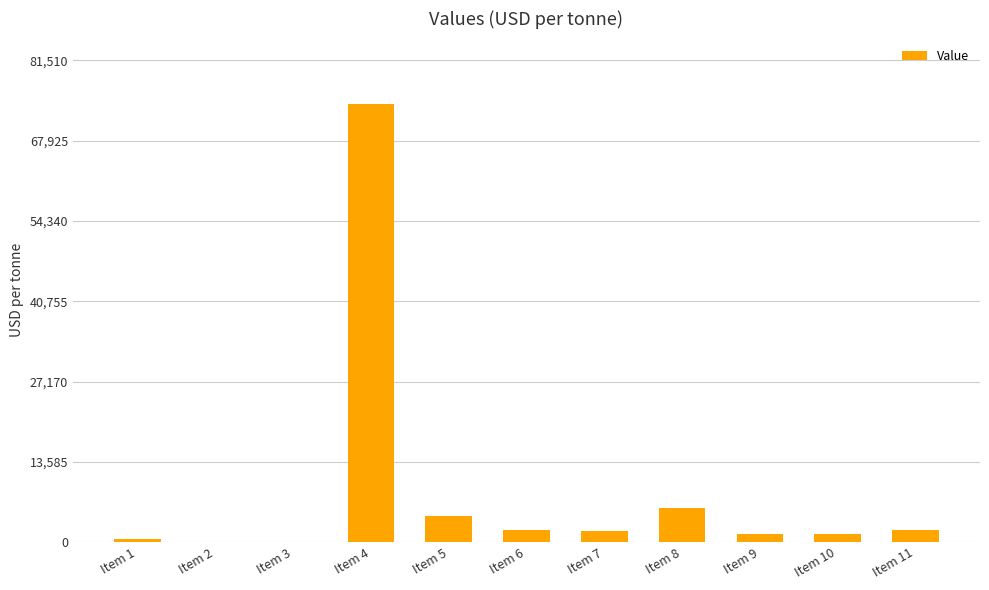

The value at Item 8 is 5800.0. True or false?

True